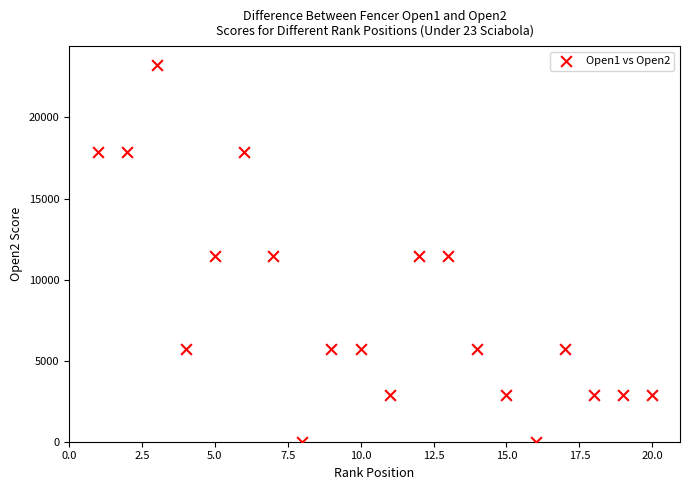

What is the range of Y values (max minus min)?

23237.5